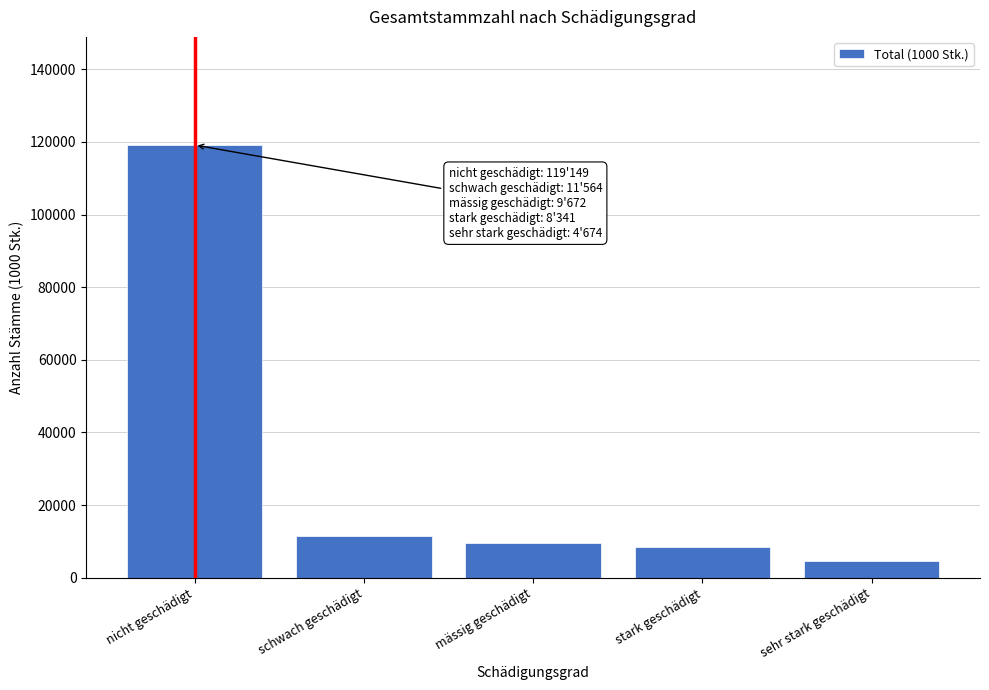

Reading left to right, what are all the values shown in this chart?

119149	11564	9672	8341	4674